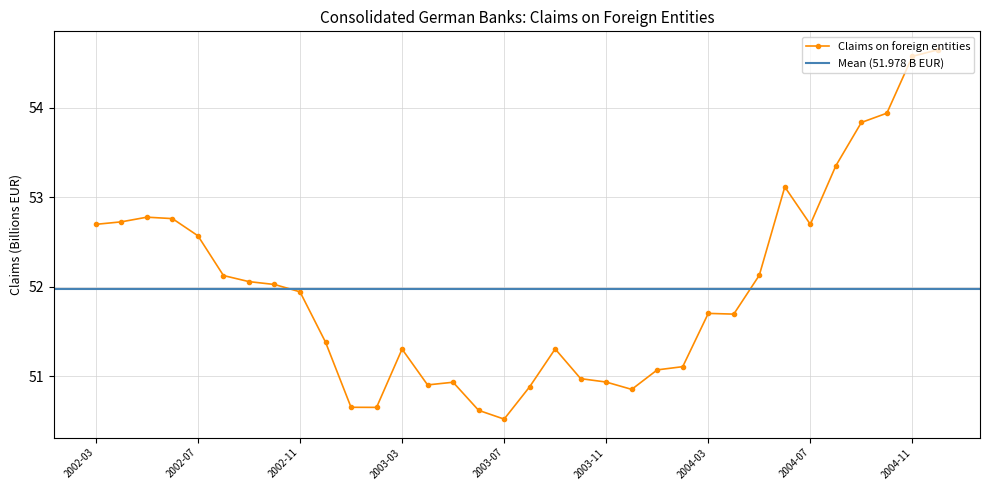

What is the difference between the values at 2002-04 and 2004-10?

1.2